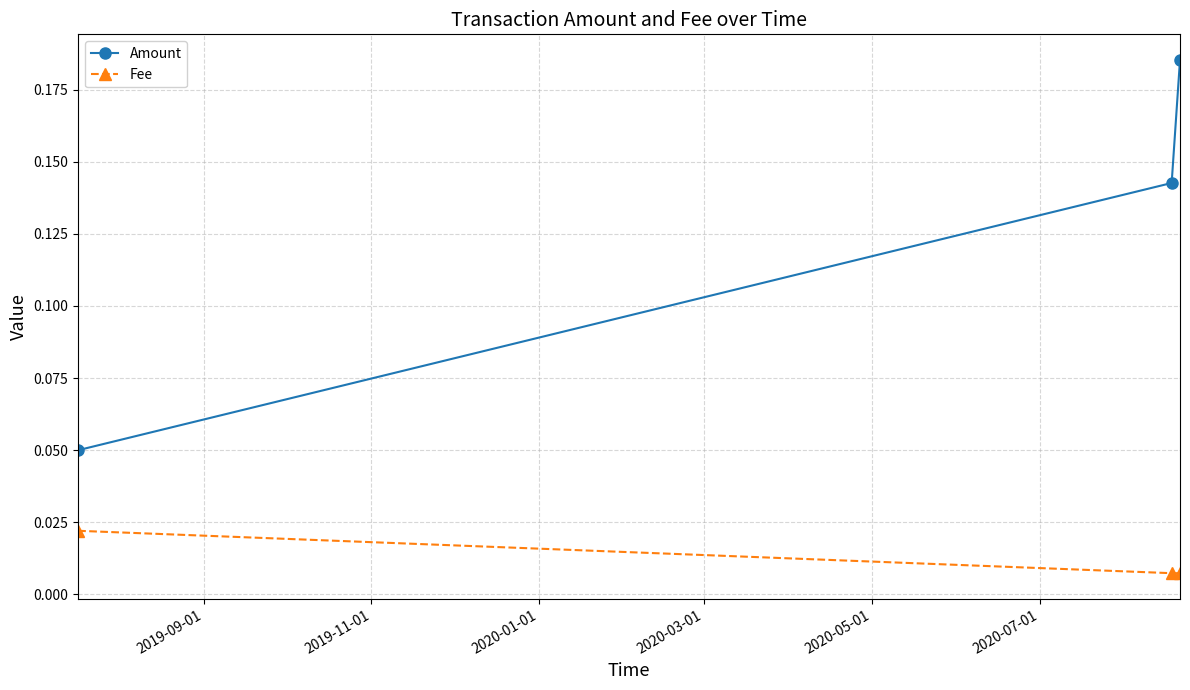

List the series in order of their overall mean, lowest first.

Fee, Amount